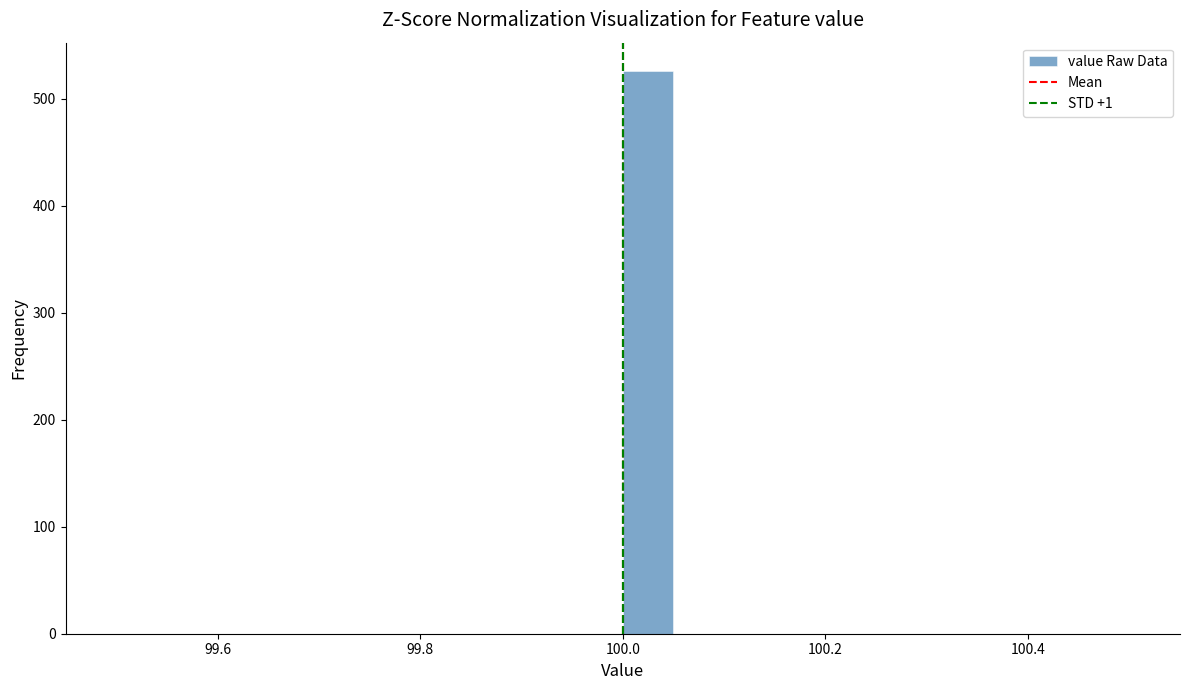

Around what value on the x-axis is the tallest bar? Give the approximate position of its centre, as read against the axis.

100.02